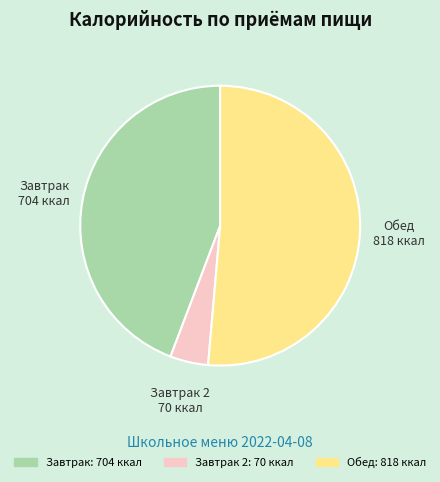

Approximately how many times larger is the value at Обед compared to Завтрак?

1.2